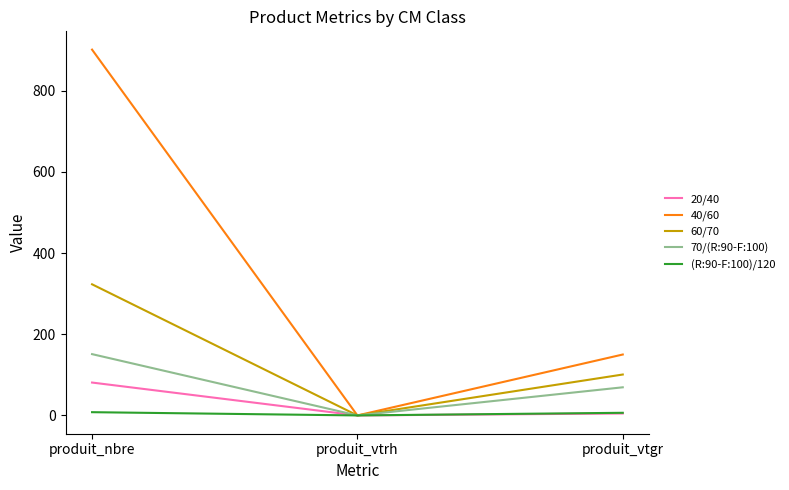

Which series has the largest total across all categories?

40/60